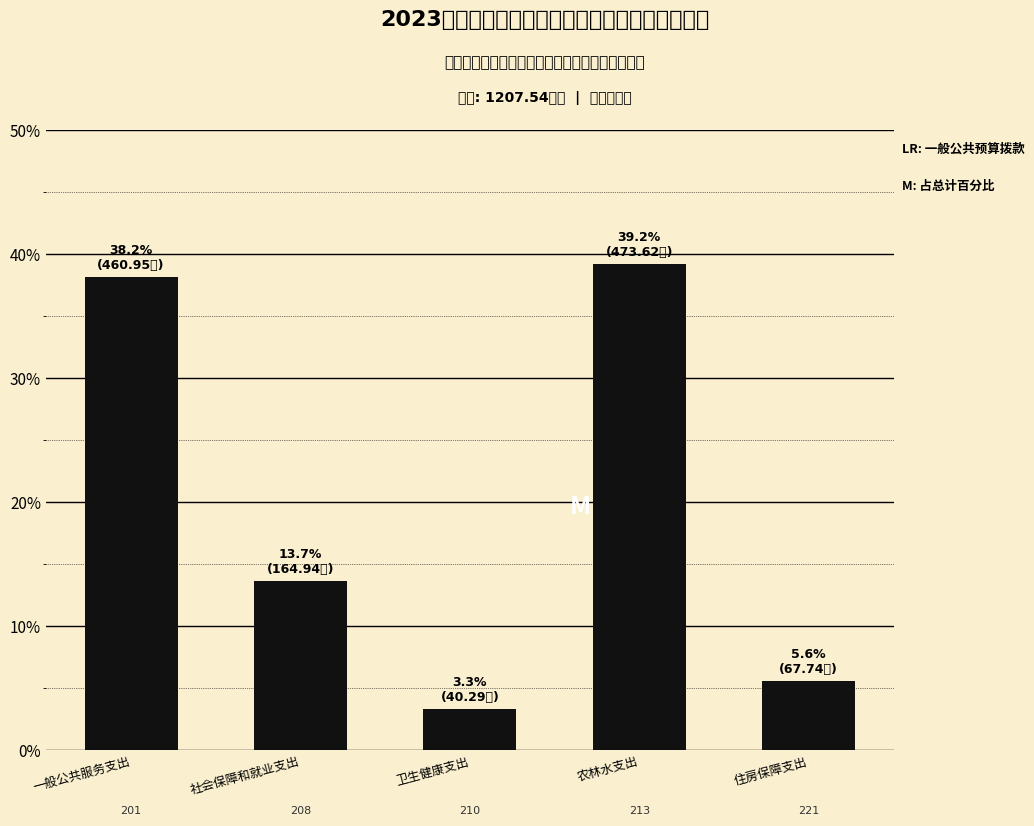

Is it true that the value at 社会保障和就业支出 is 19.5?

False